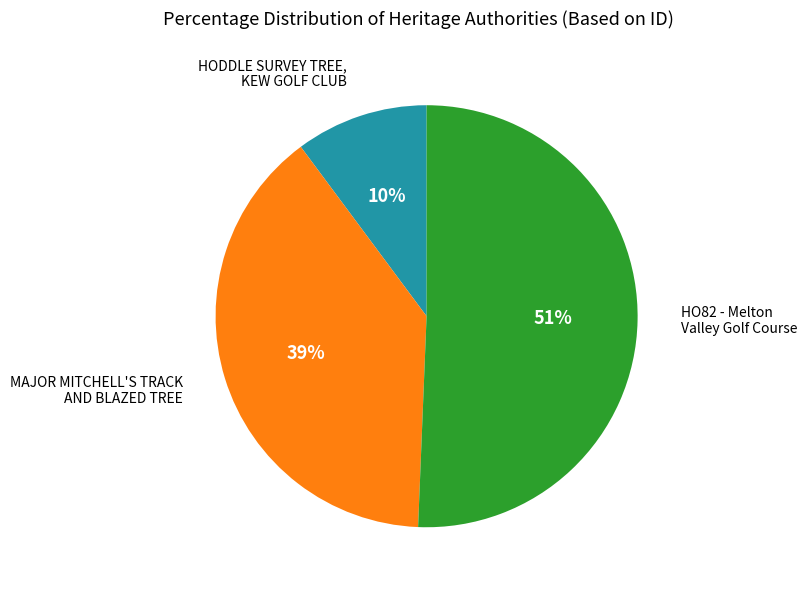

To the nearest percent, what is the average slice percentage?

33%